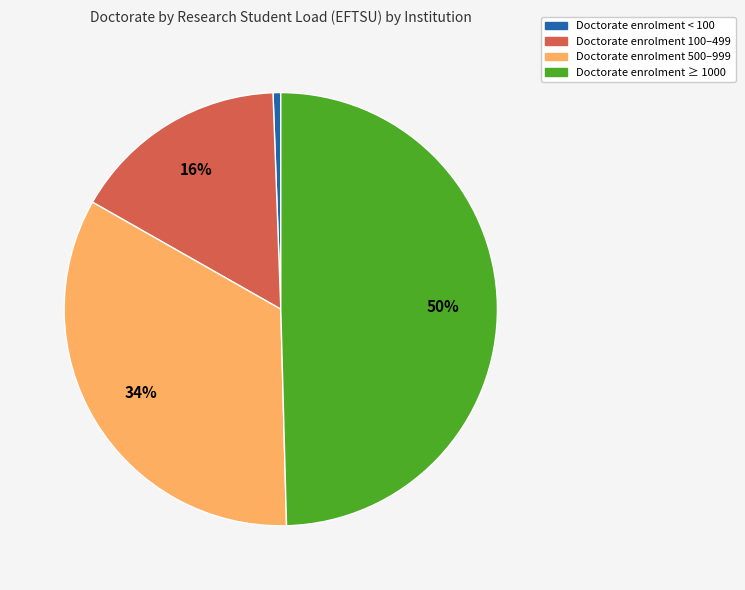

What is the largest slice in the pie chart?

Doctorate enrolment ≥ 1000